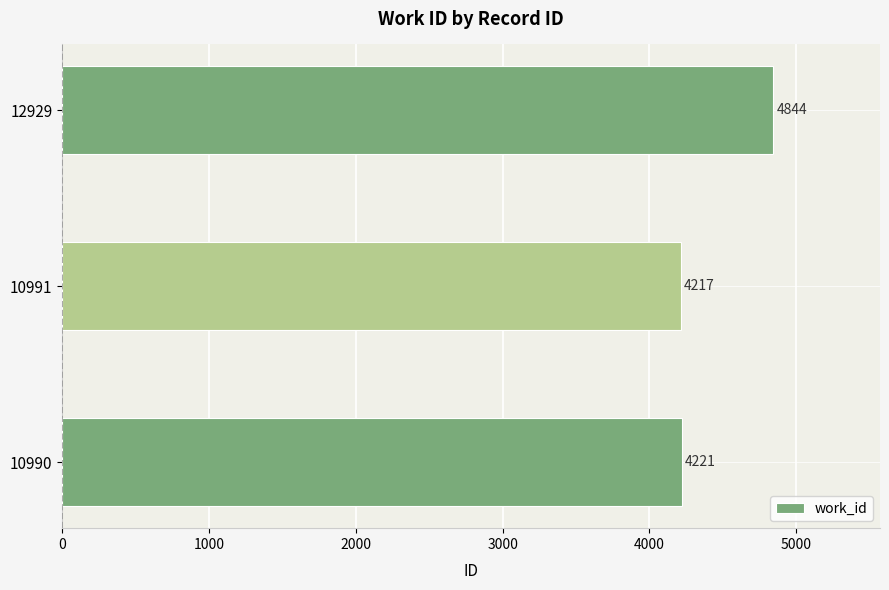

What is the ratio of the value at 10991 to the value at 10990?

1.0